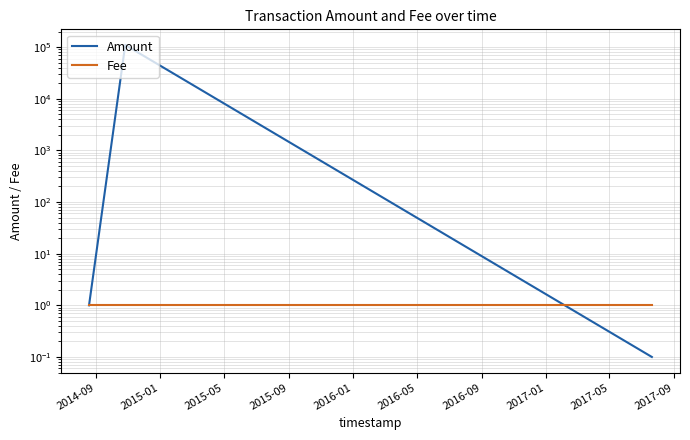

What is the minimum value shown in the chart?

0.1